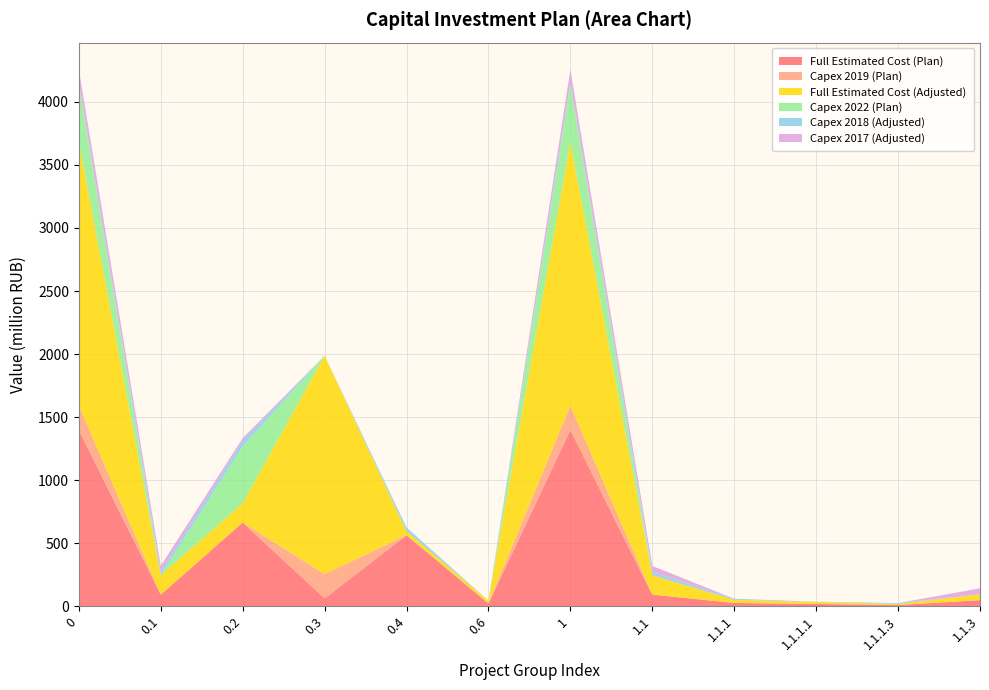

What is the maximum value for Full Estimated Cost (Plan)?

1396.7